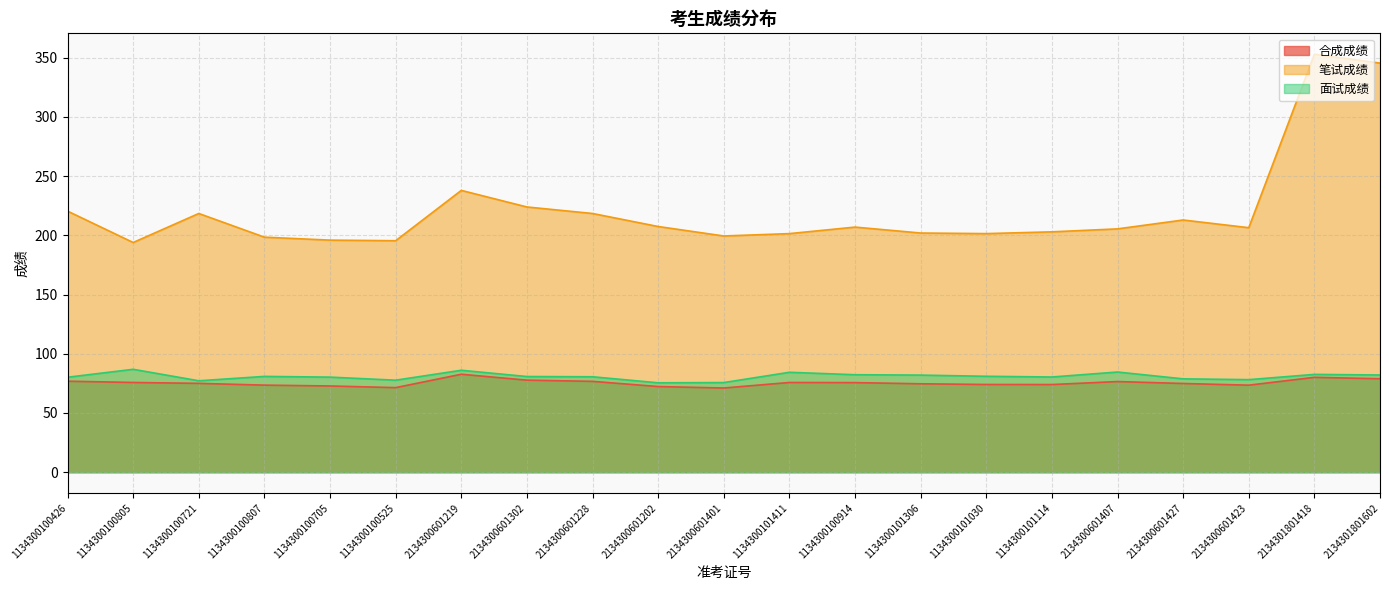

What is the label of the 19th point from the left?

2134300601423